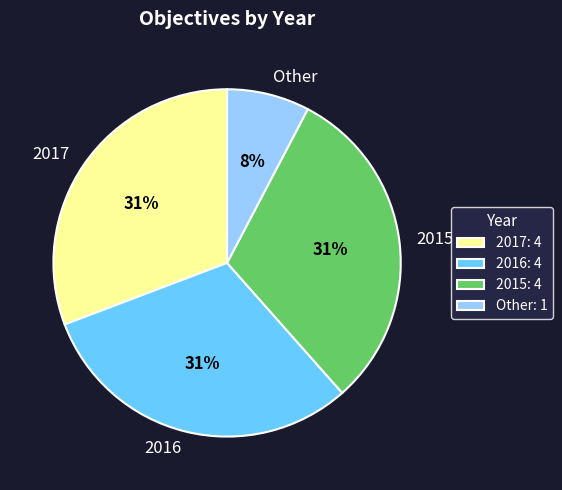

What is the ratio of the value at 2016 to the value at 2017?

1.0